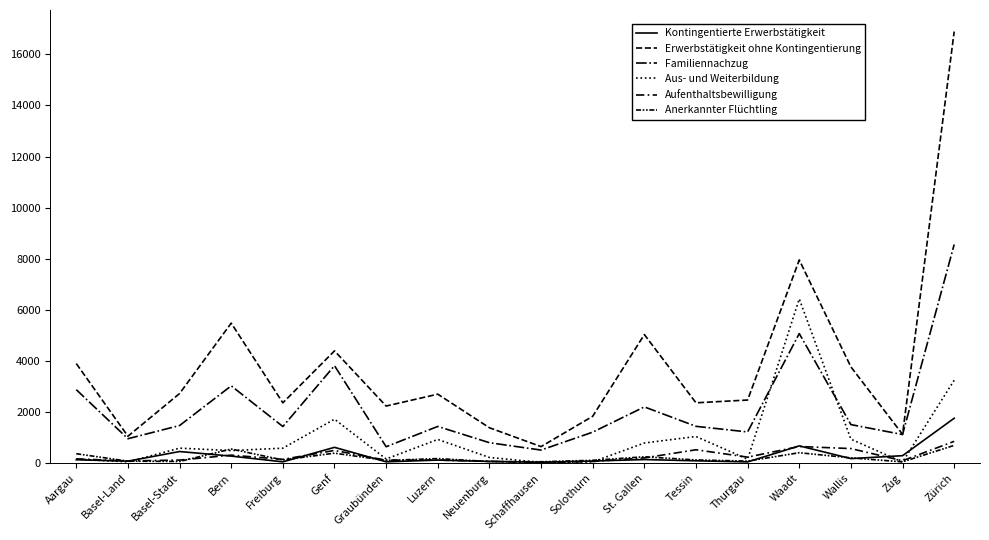

At which category does Kontingentierte Erwerbstätigkeit reach its first local peak?

Basel-Stadt